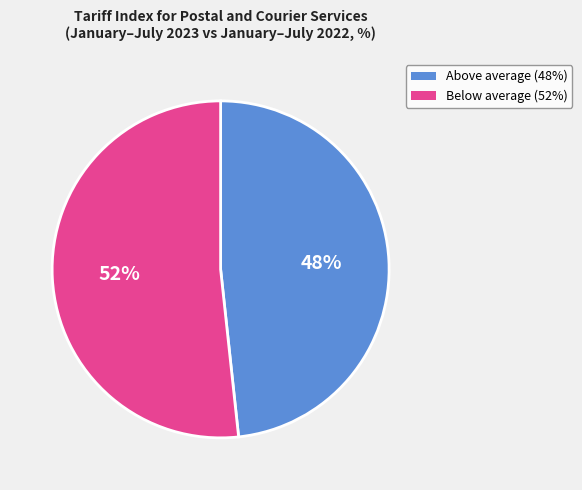

Count the number of slices in the pie.

2